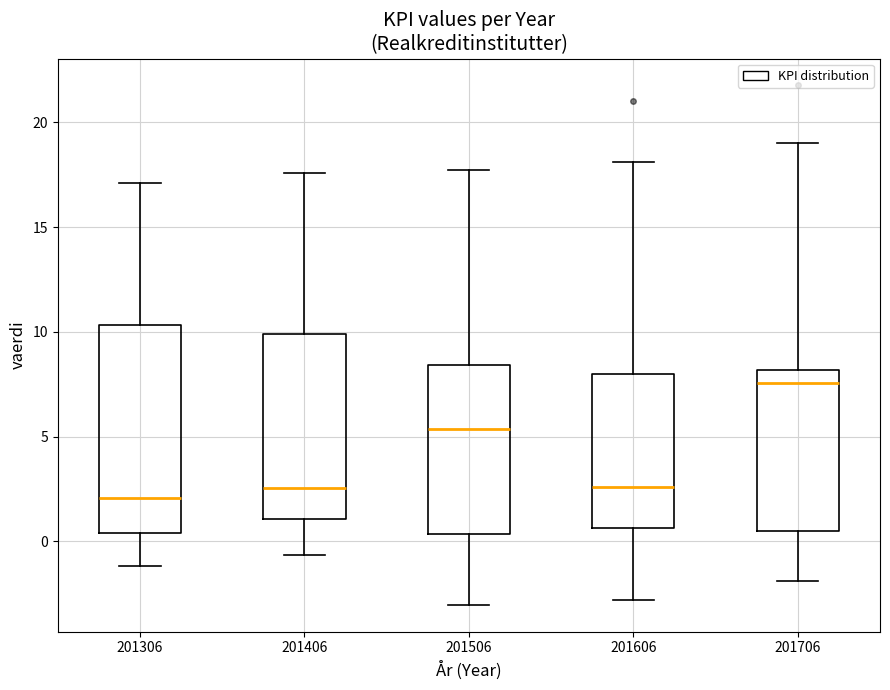

Reading left to right, transcribe this box plot: for each box, give where its median line is, the range the box spans, and where its two whiskers end, as read against the y-axis. The values are not printed on the chart, so give them approximately, as read against the axis.

201306: median 2.0, box 0.5 to 10.5, whiskers -1.0 to 17.0
201406: median 2.5, box 1.0 to 10.0, whiskers -0.5 to 17.5
201506: median 5.5, box 0.5 to 8.5, whiskers -3.0 to 17.5
201606: median 2.5, box 0.5 to 8.0, whiskers -3.0 to 18.0
201706: median 7.5, box 0.5 to 8.0, whiskers -2.0 to 19.0